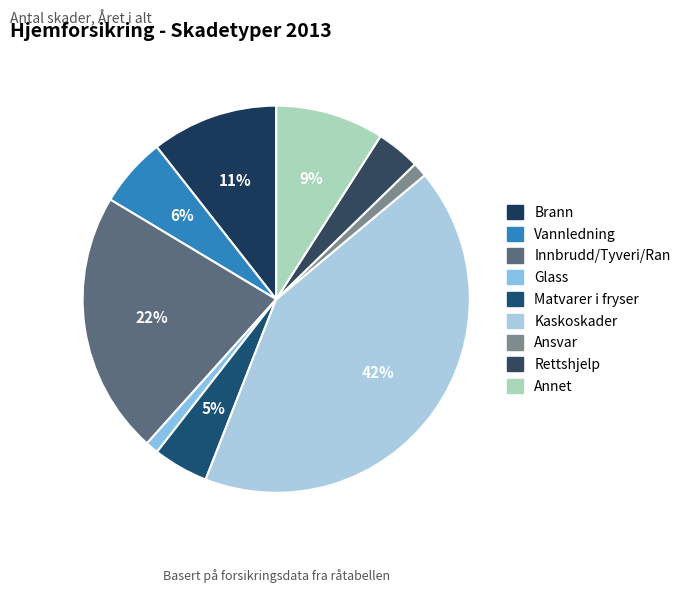

Approximately how many times larger is the value at Kaskoskader compared to Ansvar?

34.6